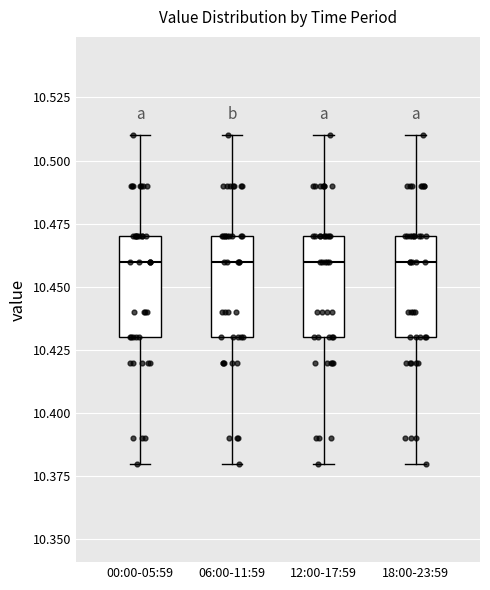

Where is the lower edge of the box for 12:00-17:59 on the y-axis? The values are not printed on the chart, so give them approximately, as read against the axis.

10.43